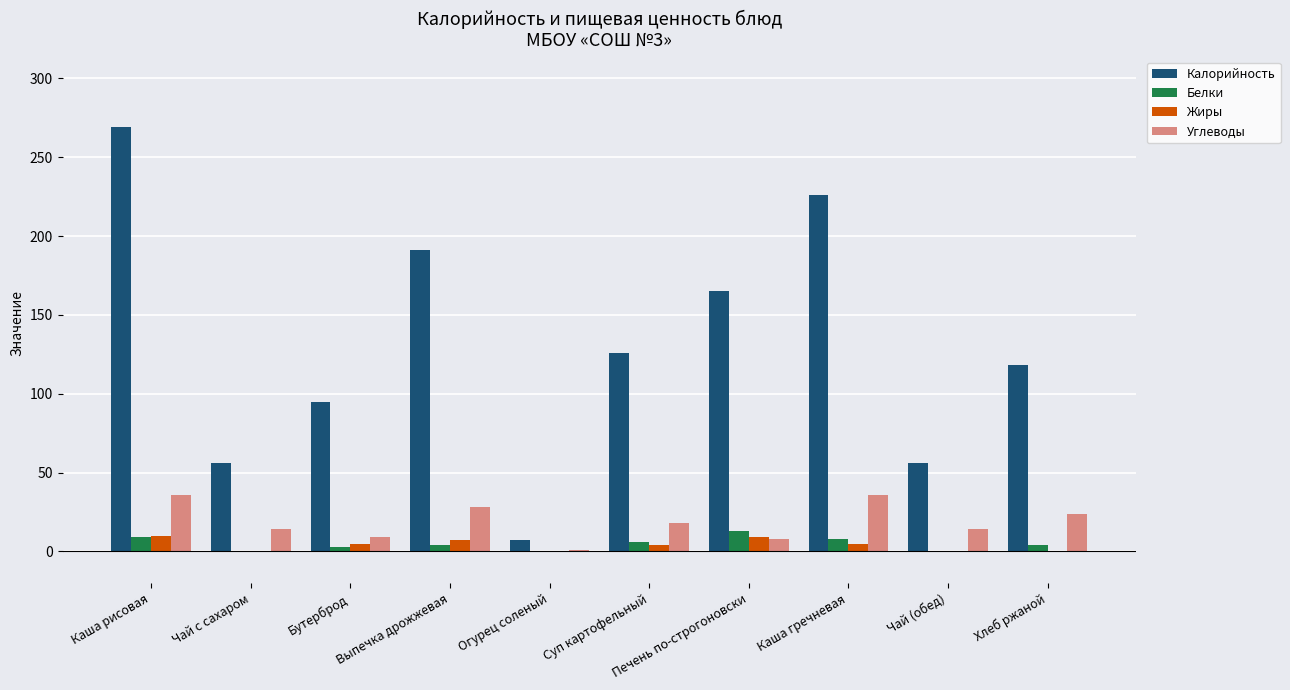

Is it true that Калорийность equals 56 at Чай с сахаром?

True